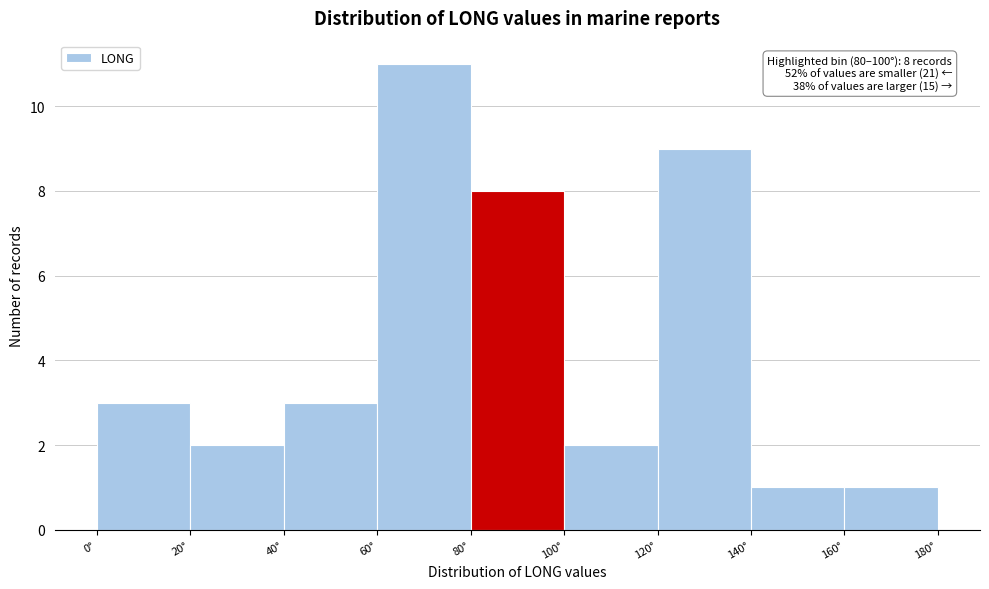

Over which range of the x-axis is the bar tallest?

60 to 80